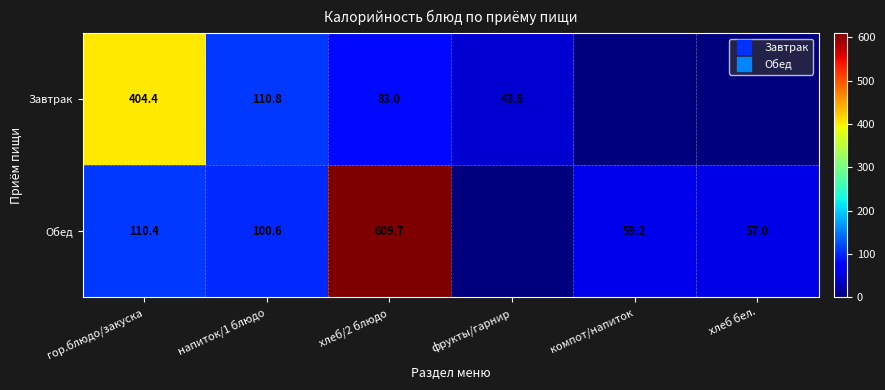

Is it true that Завтрак equals 83.0 at хлеб/2 блюдо?

True